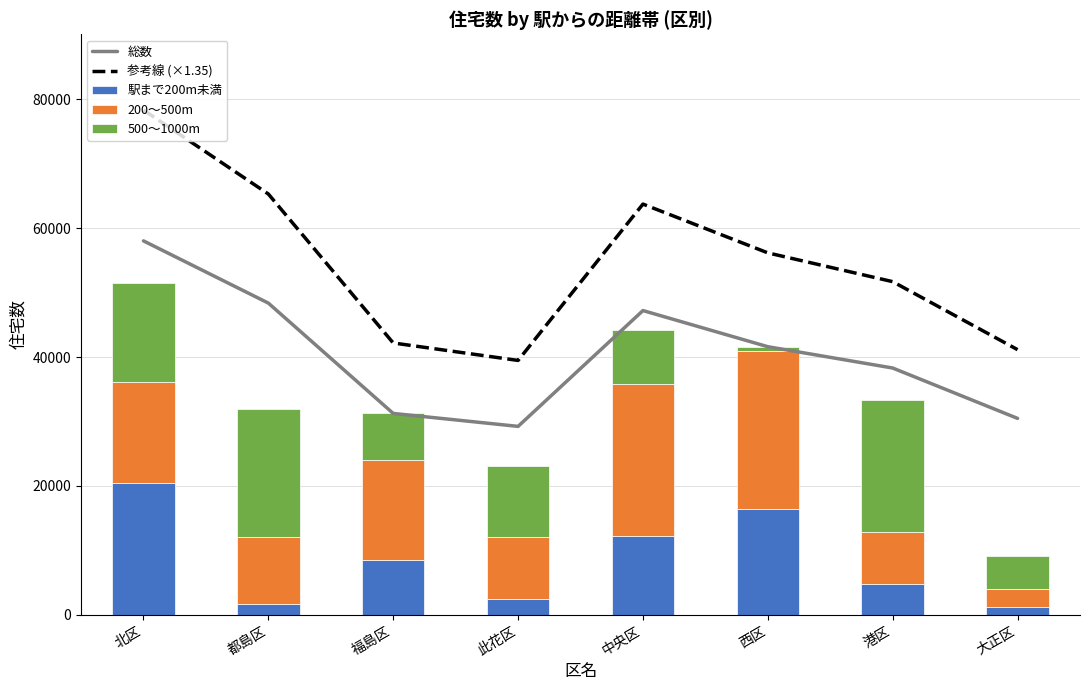

What is the difference between the maximum and minimum values in the 500～1000m series?

20000.0